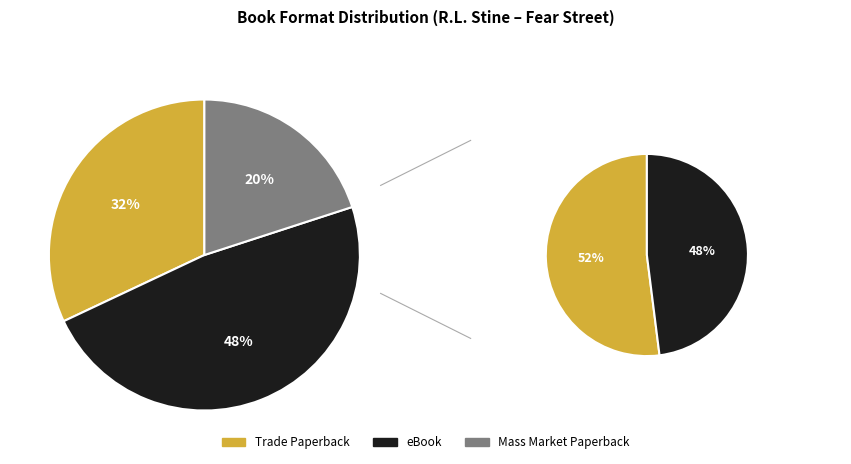

How much of the chart is everything except 15?

100.0%